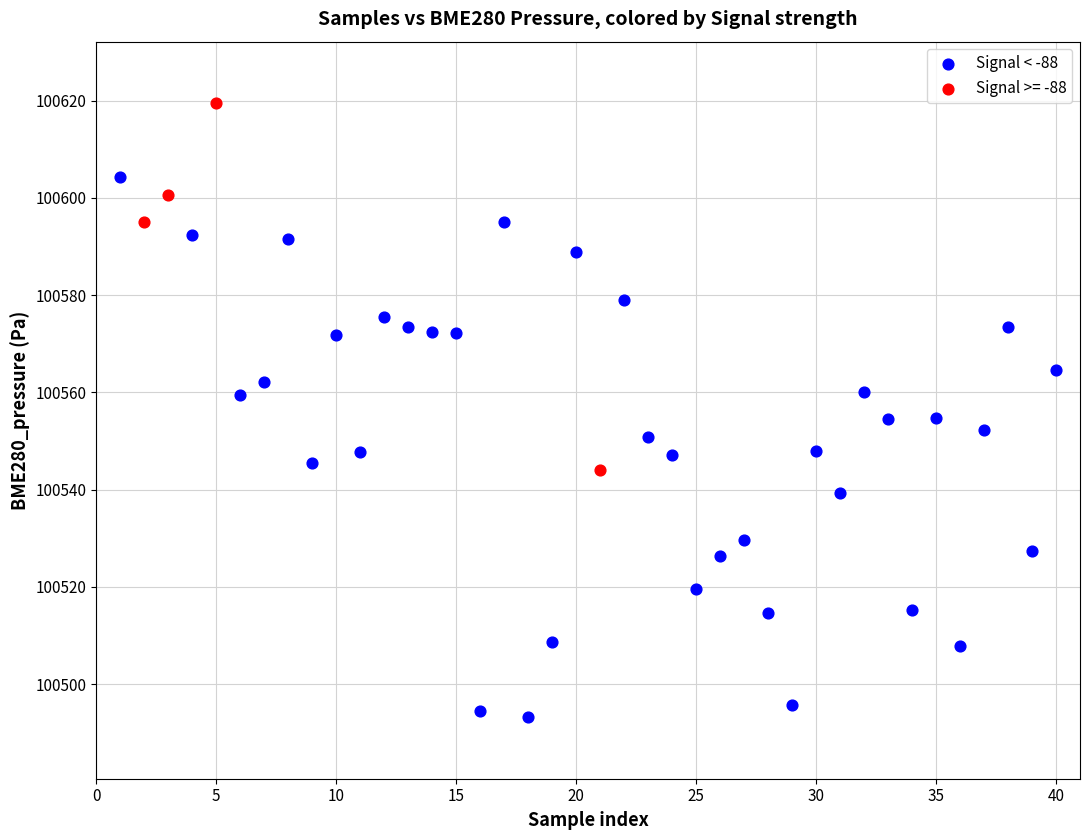

Which series contains the lowest Y value?

Signal < -88